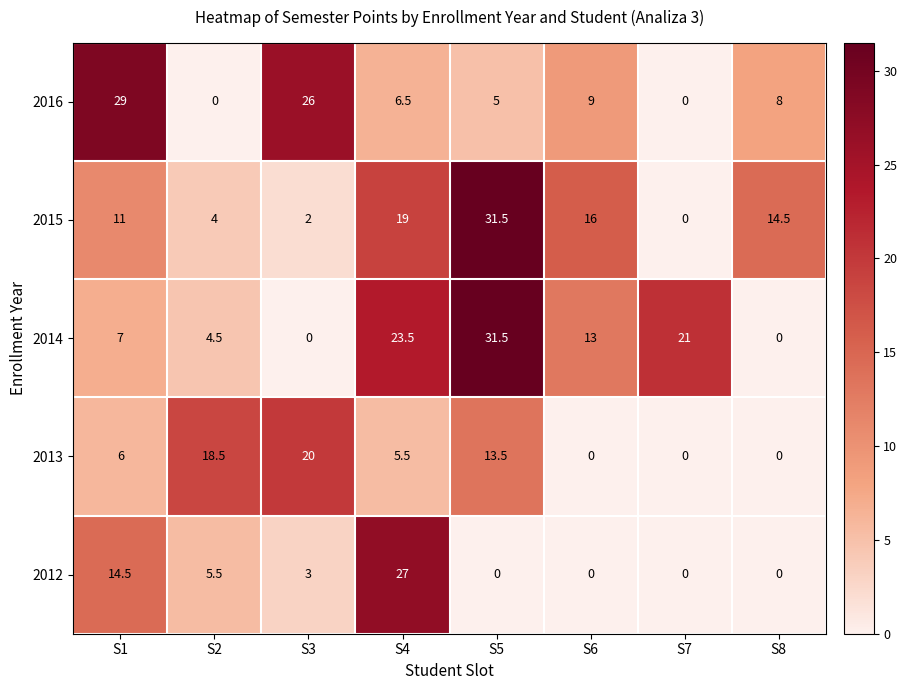

Is it true that 2015 equals 20.1 at S8?

False